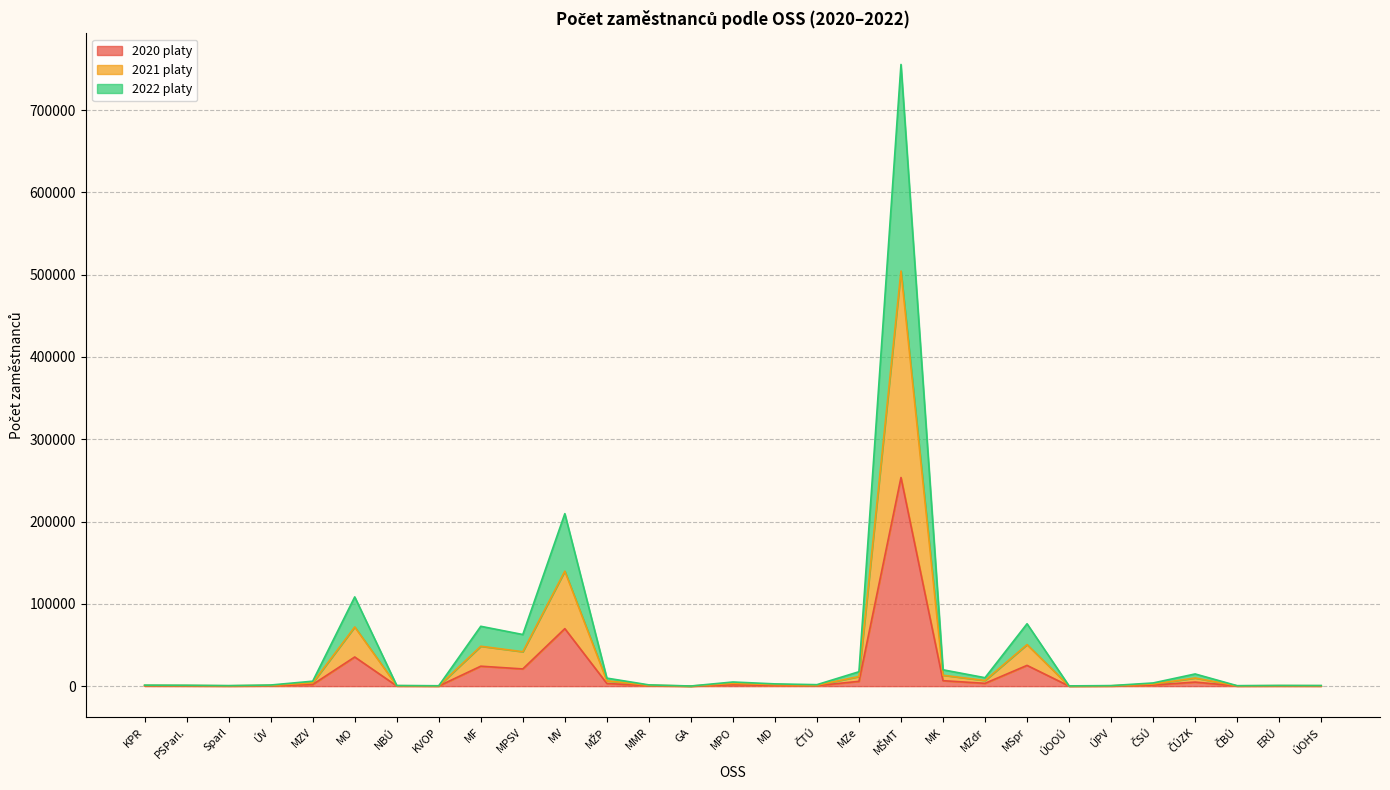

What is the highest value of the 2020 platy series?

253509.0